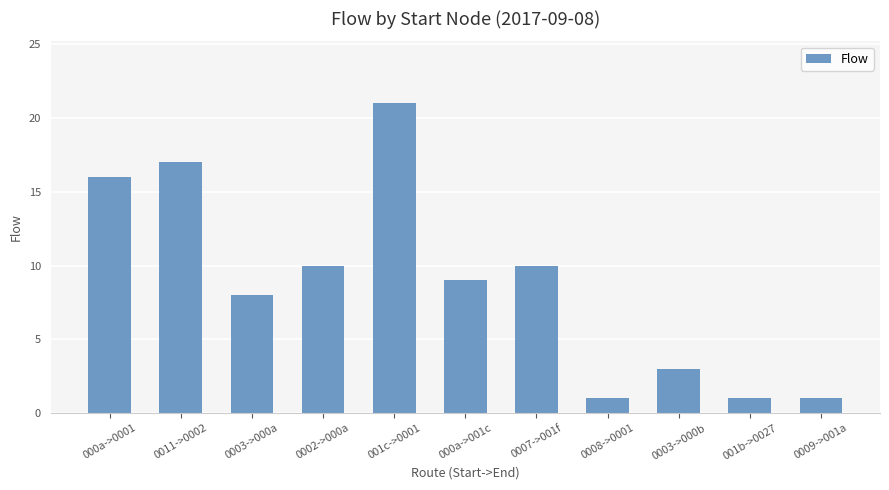

Is it true that the value at 0003->000b is 1?

False